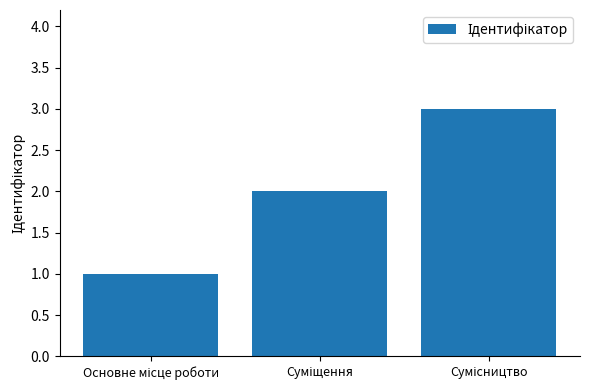

What is the maximum value shown in the chart?

3